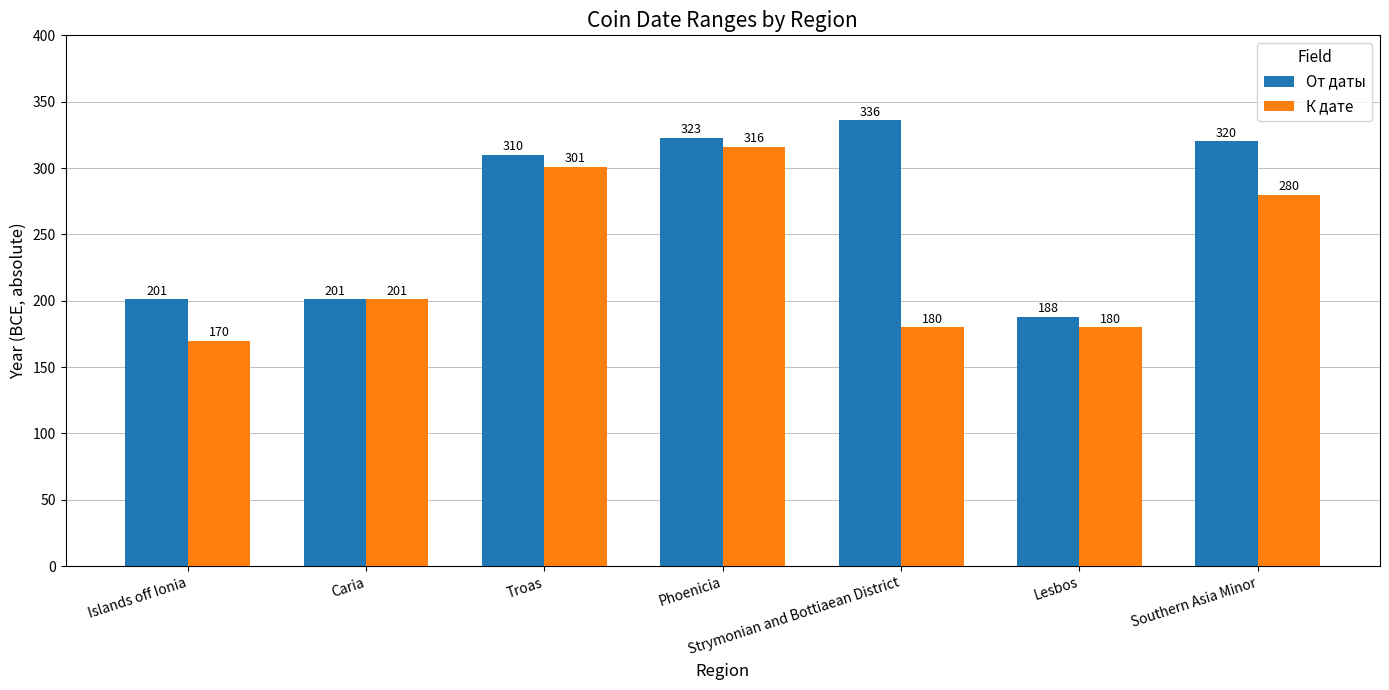

At which label is От даты closest to 262?

Troas